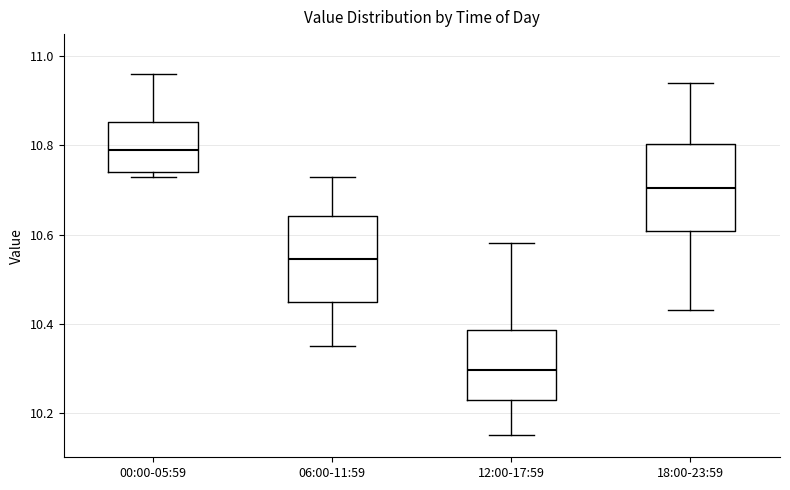

Reading left to right, read every box against the y-axis: the position of its median line, the range the box covers, and the ends of its whiskers. The values are not printed on the chart, so give them approximately, as read against the axis.

00:00-05:59: median 10.80, box 10.74 to 10.86, whiskers 10.74 (just below the box's lower edge) to 10.96
06:00-11:59: median 10.54, box 10.44 to 10.64, whiskers 10.36 to 10.74
12:00-17:59: median 10.30, box 10.22 to 10.38, whiskers 10.16 to 10.58
18:00-23:59: median 10.70, box 10.60 to 10.80, whiskers 10.44 to 10.94